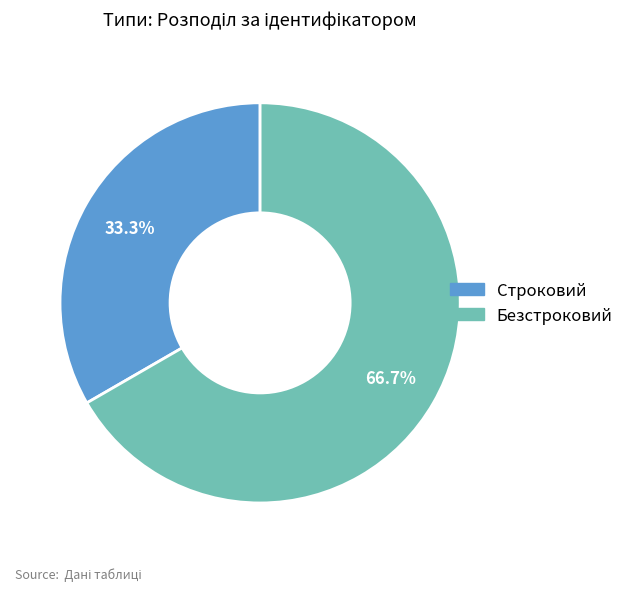

To the nearest percent, what portion does Безстроковий represent?

67%